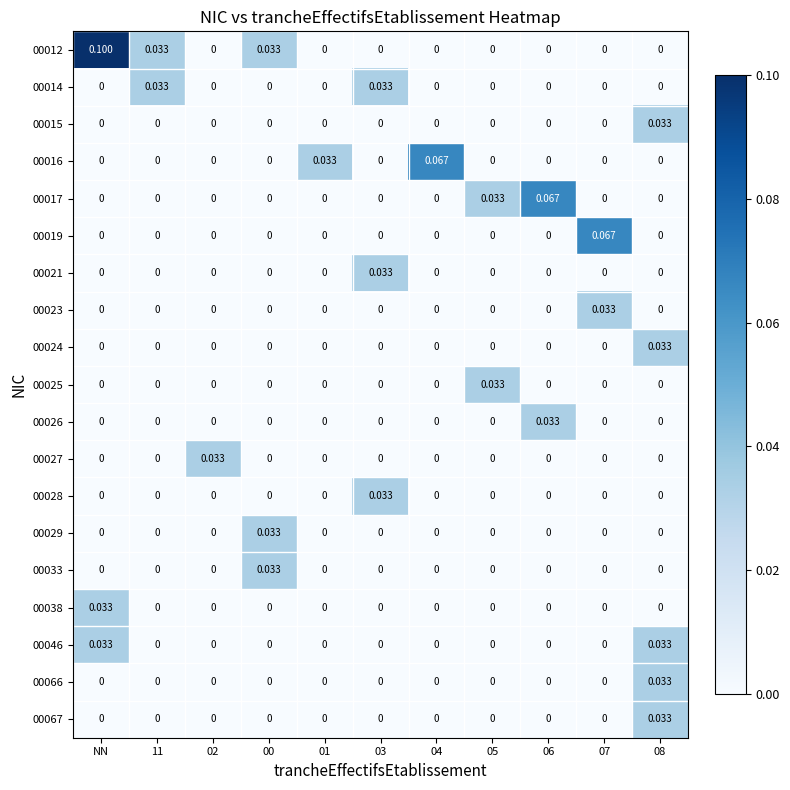

Which category has the highest value across all series?

NN